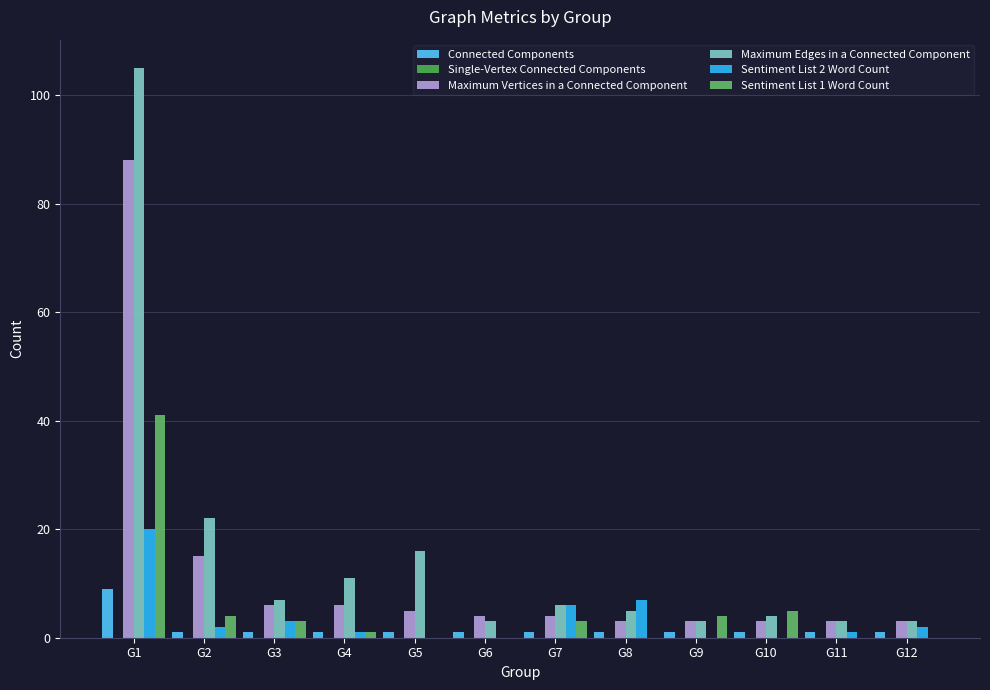

Is it true that Sentiment List 1 Word Count equals 2 at G3?

False